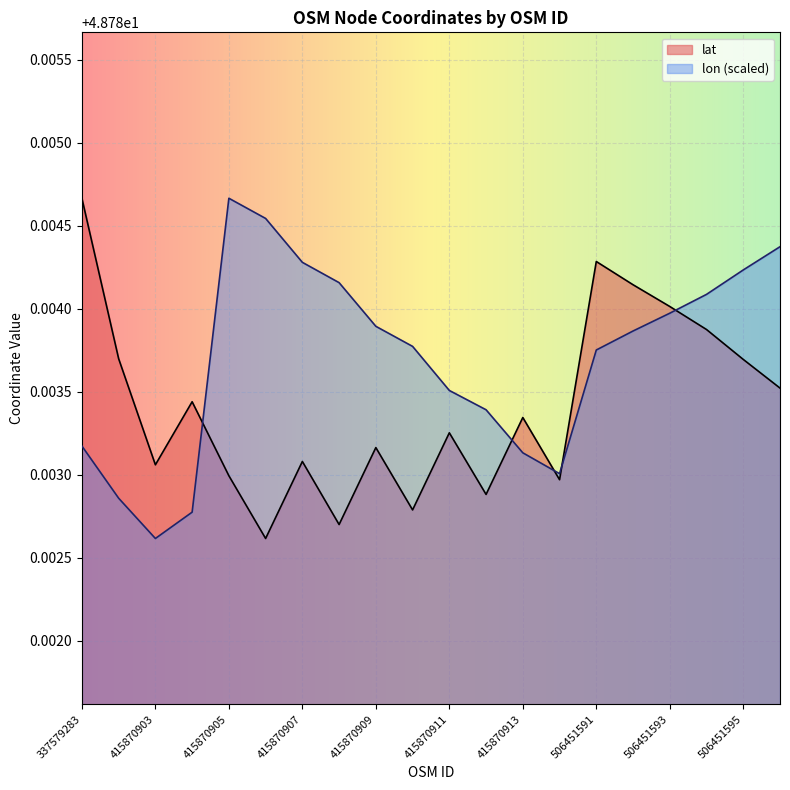

True or false: lat has more than 0 interior local peaks.

True